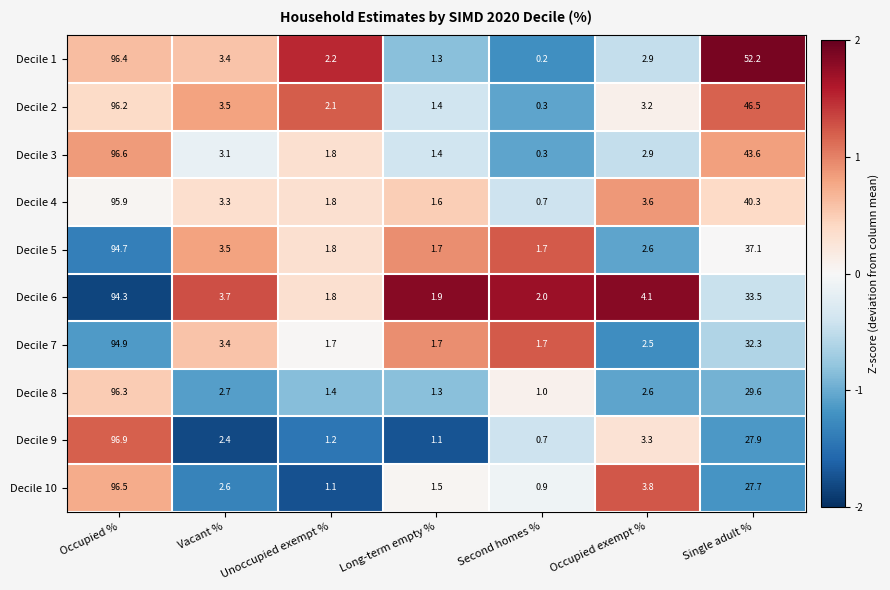

What is the maximum value for Decile 1?

96.4